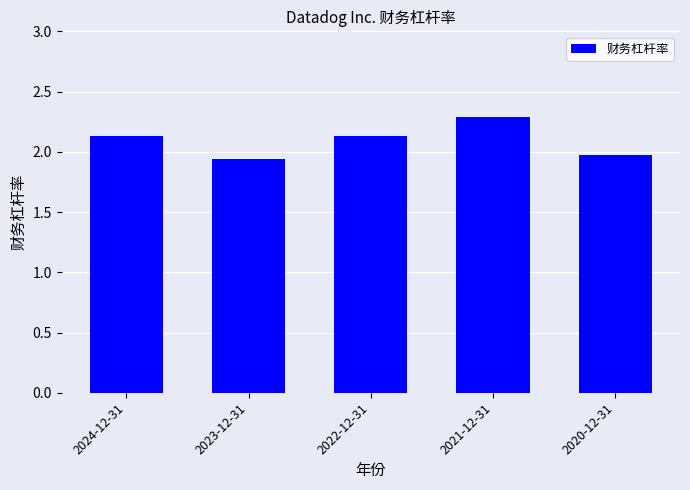

Is it true that the value at 2020-12-31 is 2.9?

False